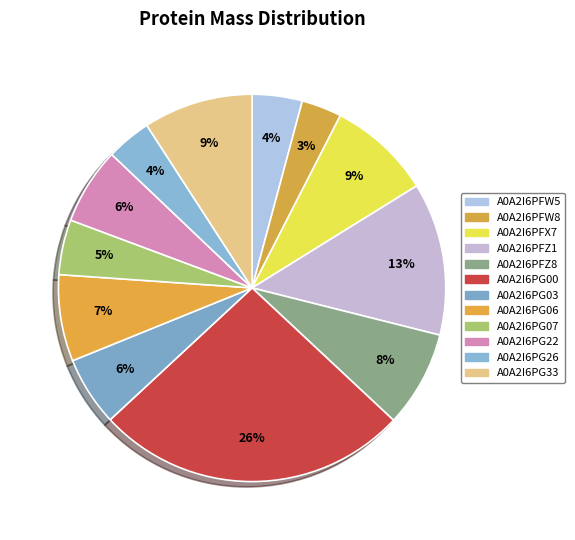

Which category has the biggest portion of the pie?

A0A2I6PG00